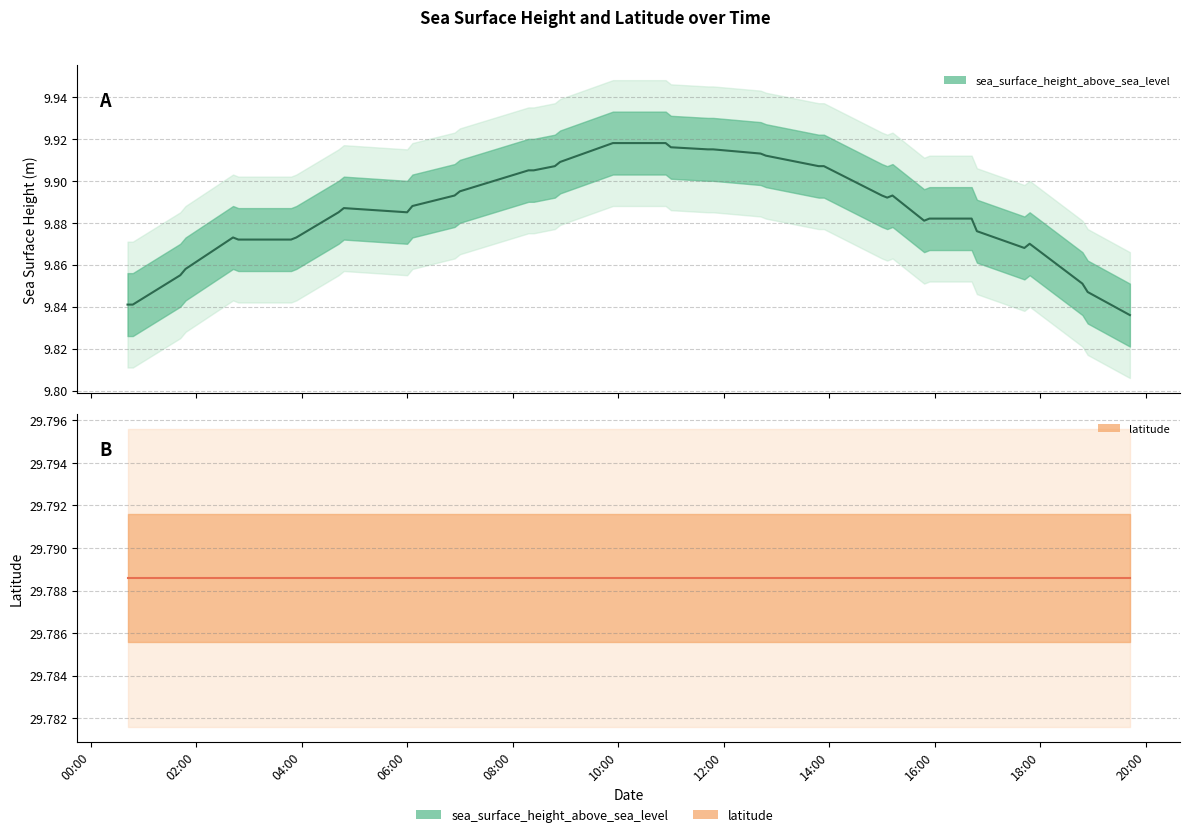

Is it true that latitude equals 12.9 at 10:00?

False